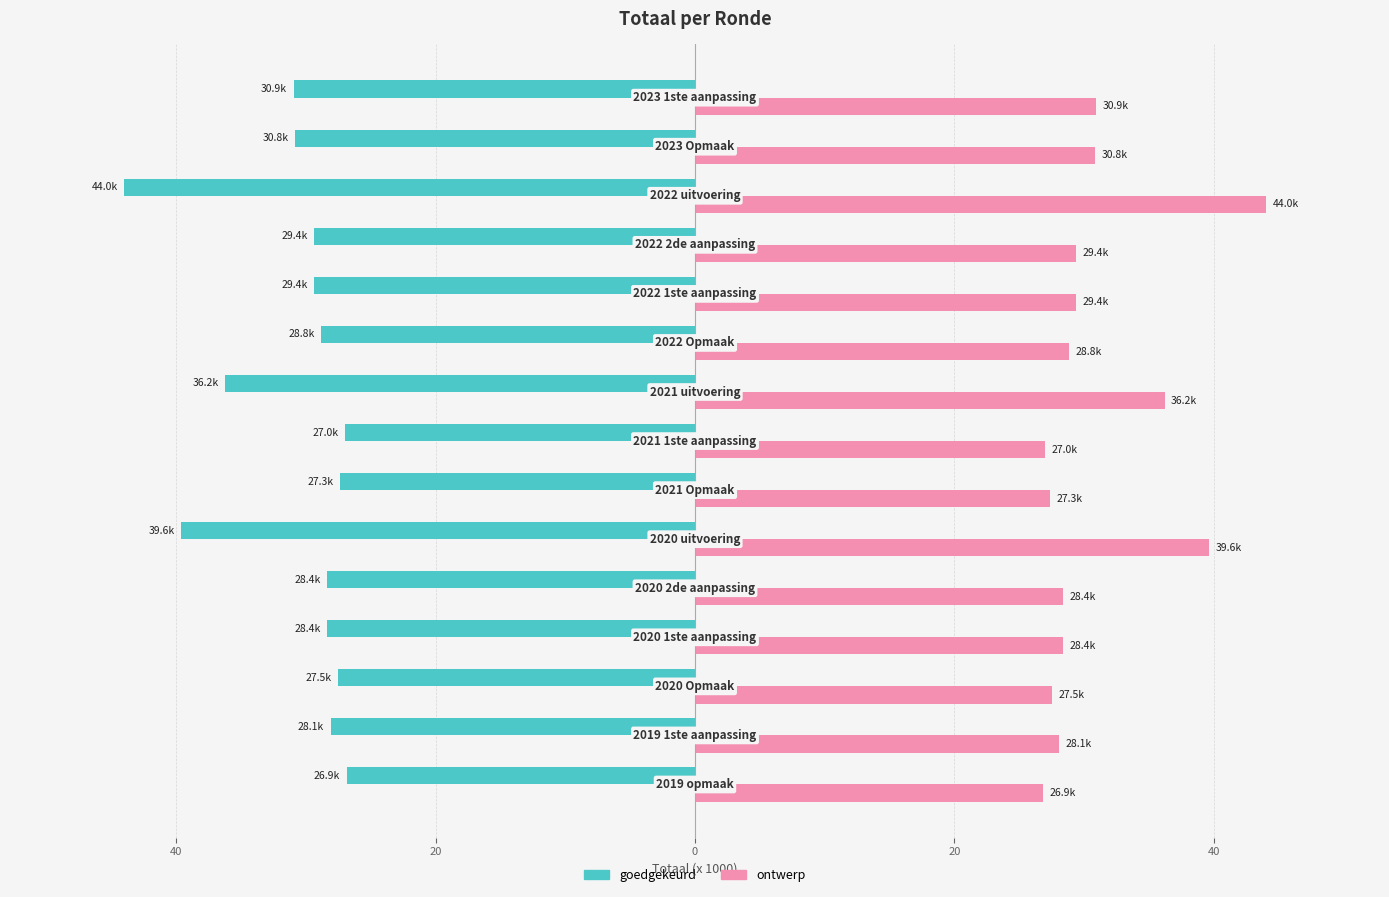

At how many categories does at least one series exceed 4?

15